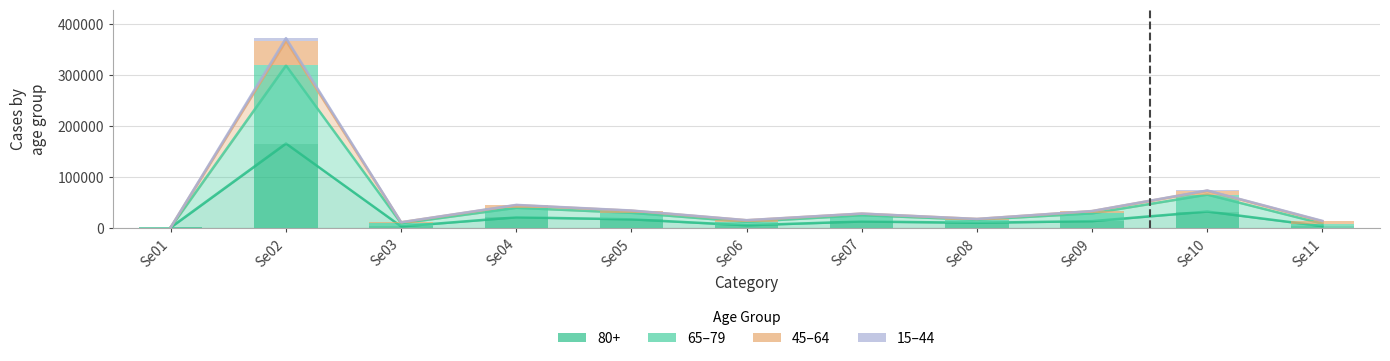

Which category has the lowest value across all series?

Se01